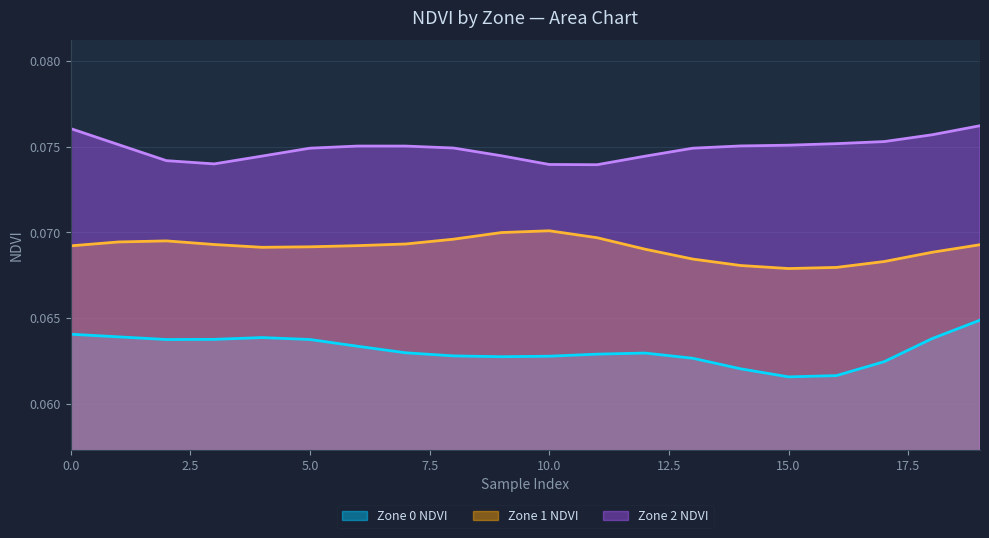

List the series in order of their overall mean, highest first.

Zone 2 NDVI, Zone 1 NDVI, Zone 0 NDVI